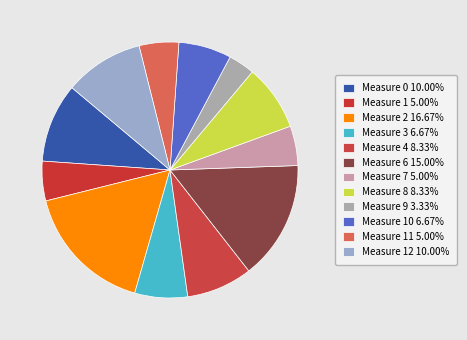

Which category has the smallest portion of the pie?

9